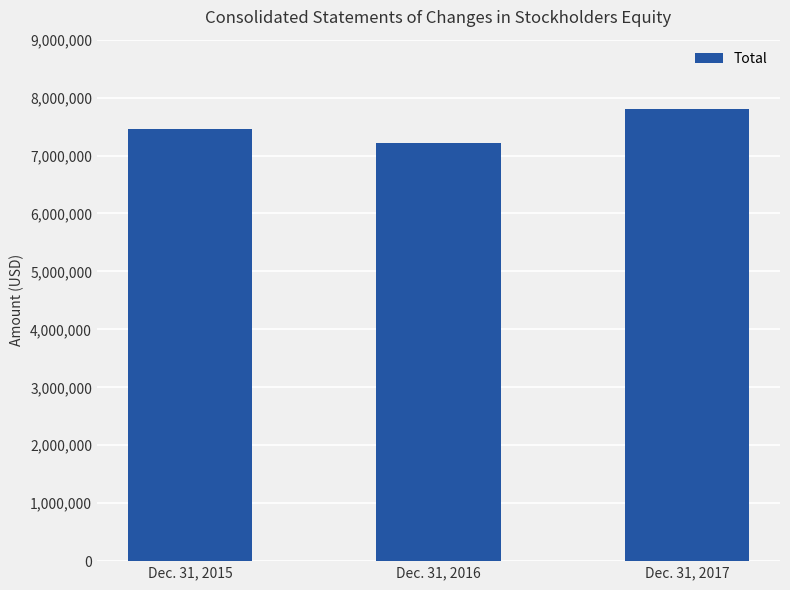

How many distinct data groups are displayed?

1